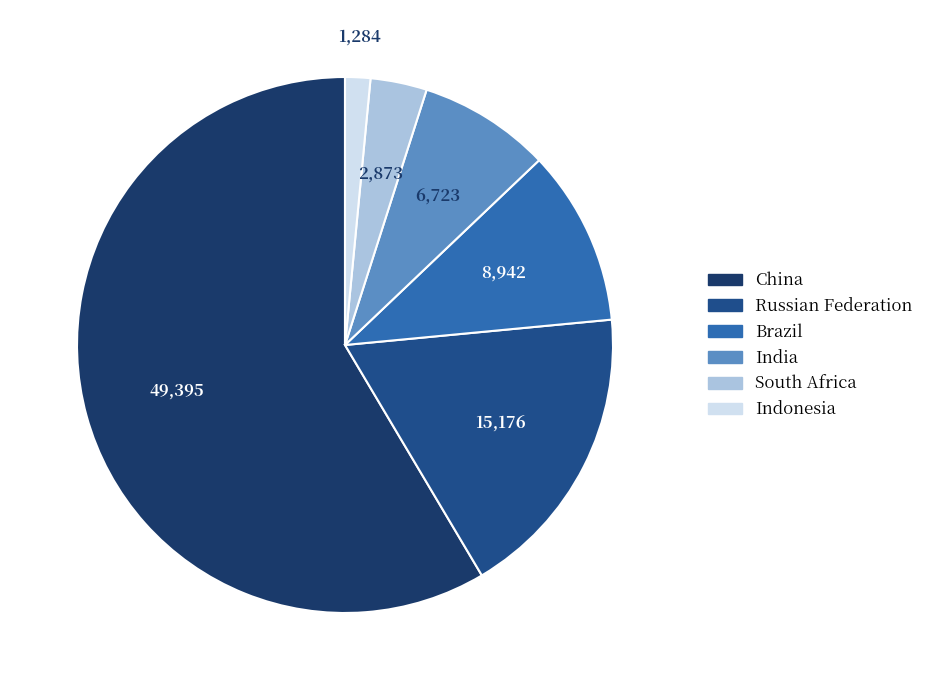

Rank the categories by value from highest to lowest.

China, Russian Federation, Brazil, India, South Africa, Indonesia